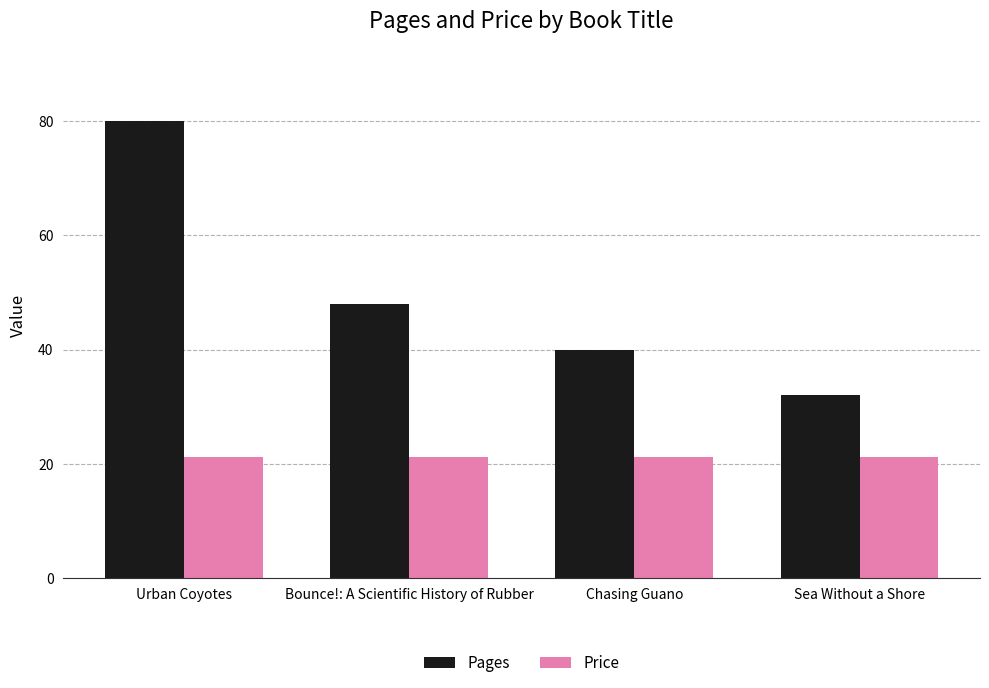

Where does the Pages series first go above 48?

Urban Coyotes